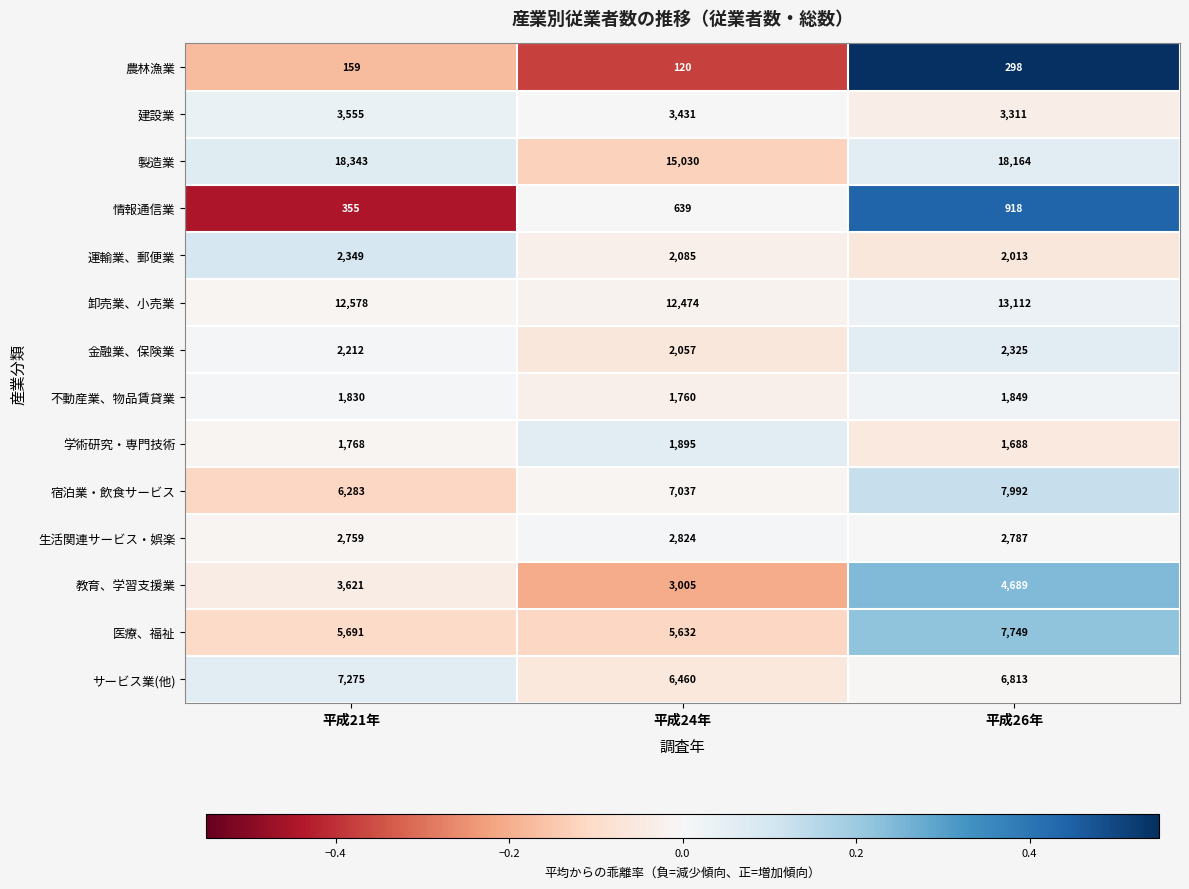

Which series has the largest total across all categories?

製造業